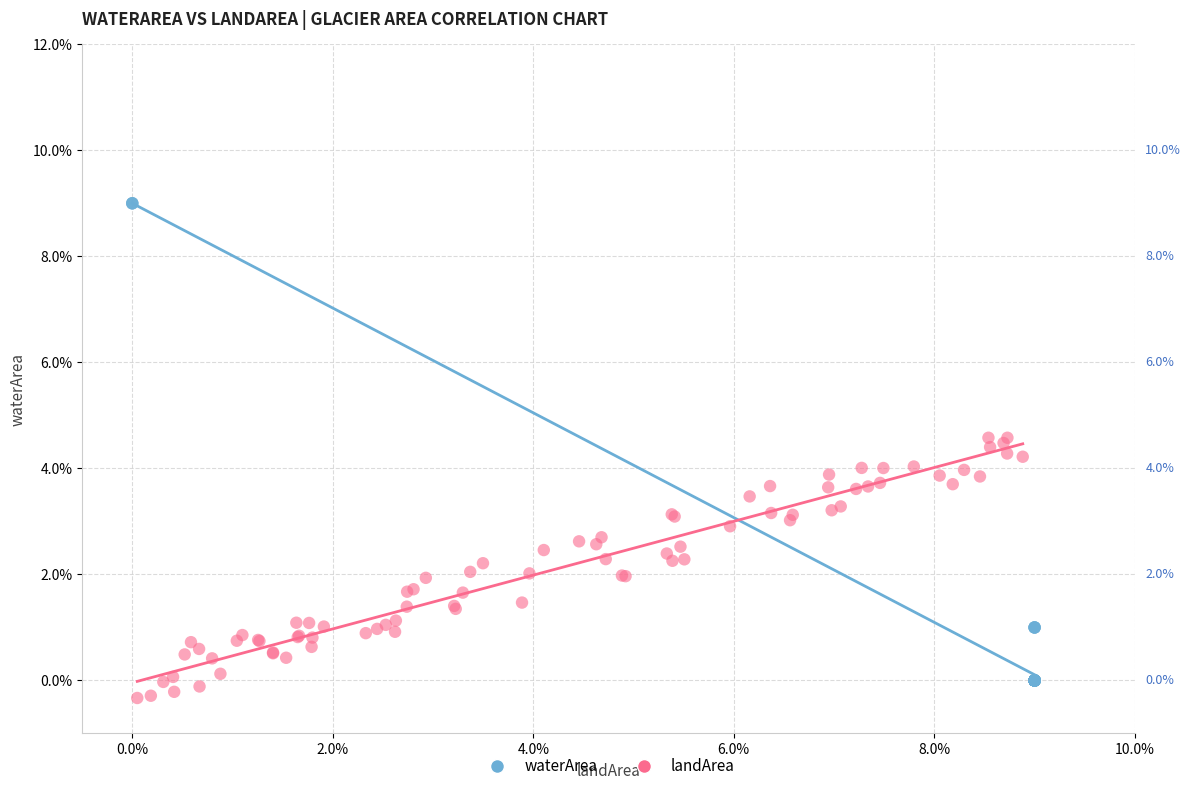

Which series has the largest Y range (max minus min)?

waterArea